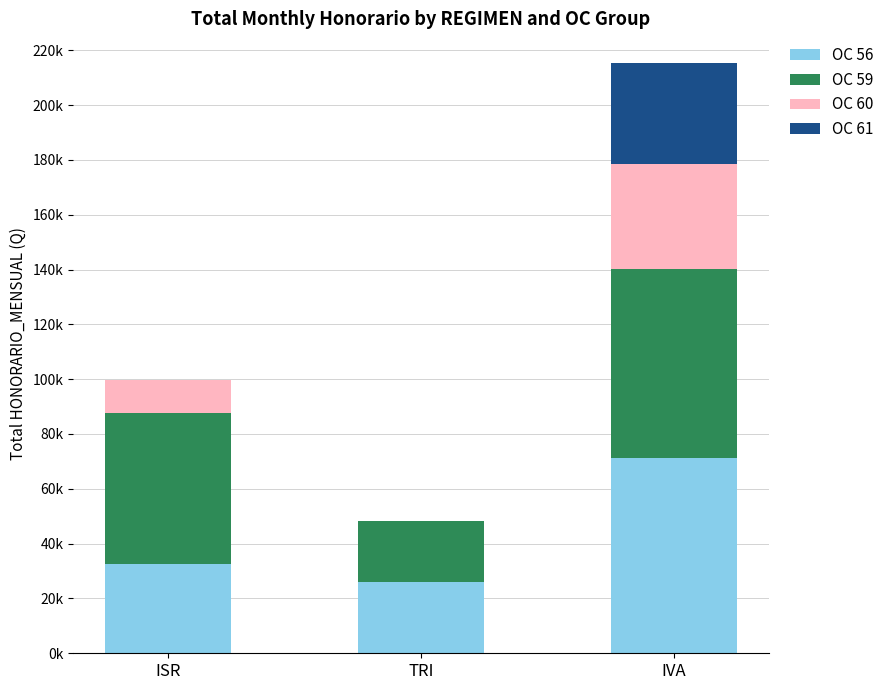

Which series changed the most between TRI and IVA?

OC 59